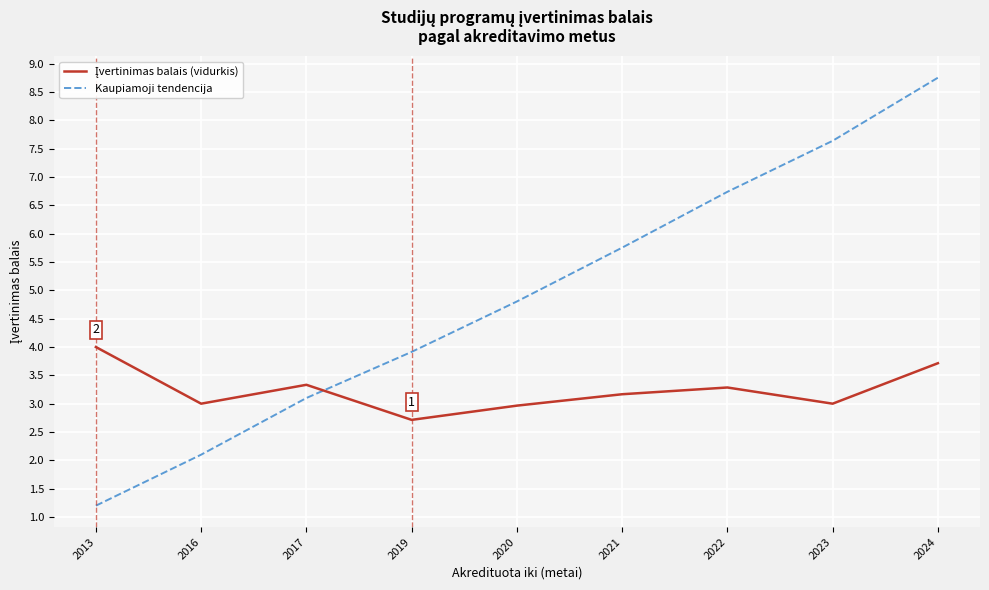

Where does the Kaupiamoji tendencija series first go above 4?

2020